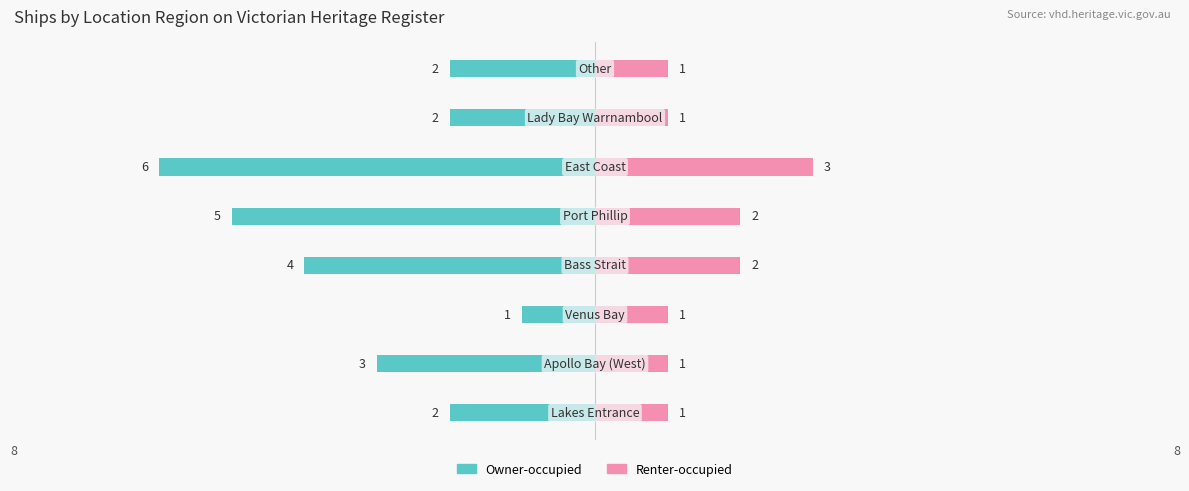

What is the spread (max minus min) of values at 6?

3